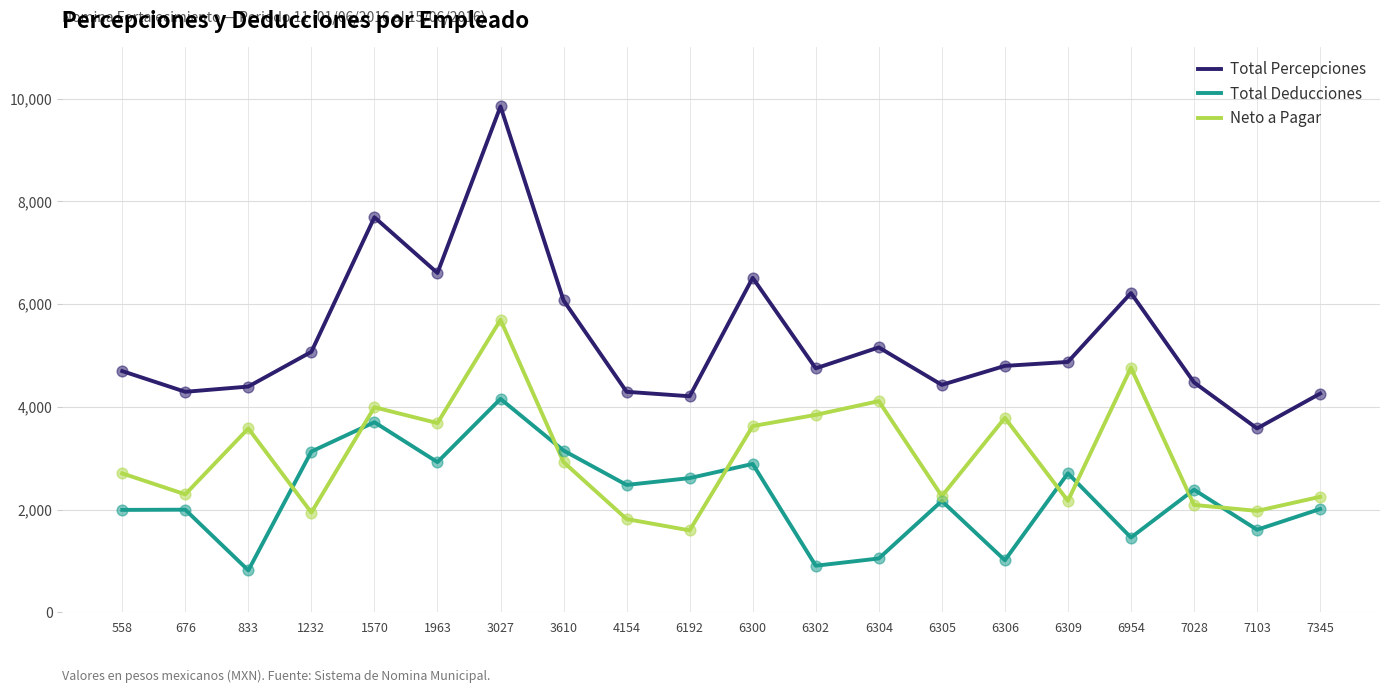

At which category is the sum across all series the highest?

3027